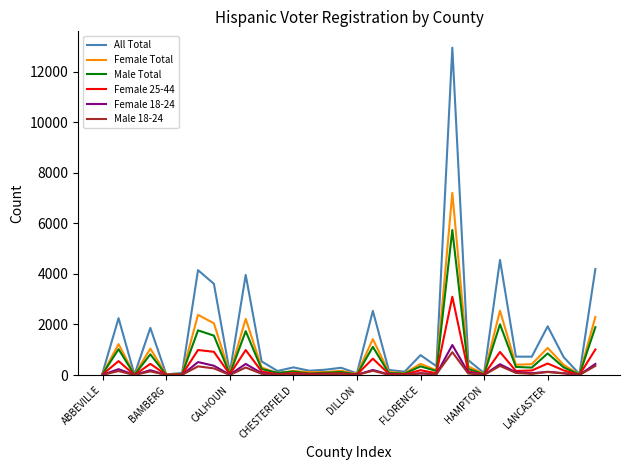

What is the highest value of the All Total series?

12952